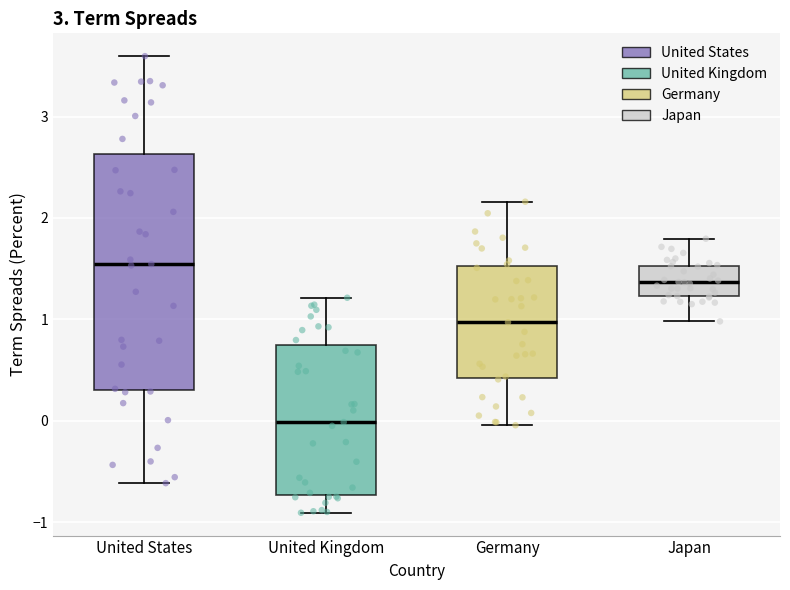

Which box is the tallest, from its lower edge to its upper edge?

United States